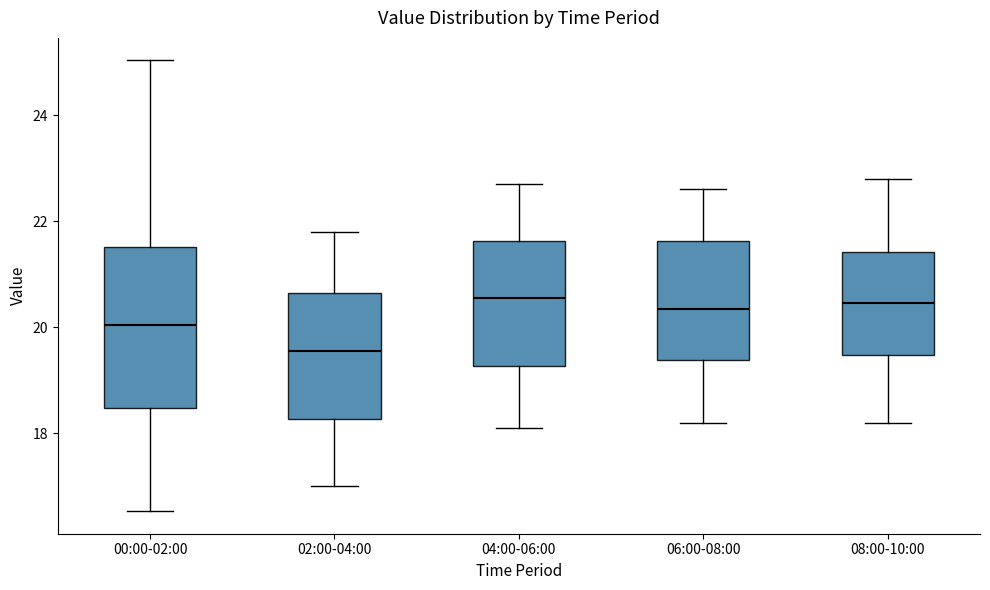

Where does the median line of the box for 06:00-08:00 sit on the y-axis? The values are not printed on the chart, so give them approximately, as read against the axis.

20.4